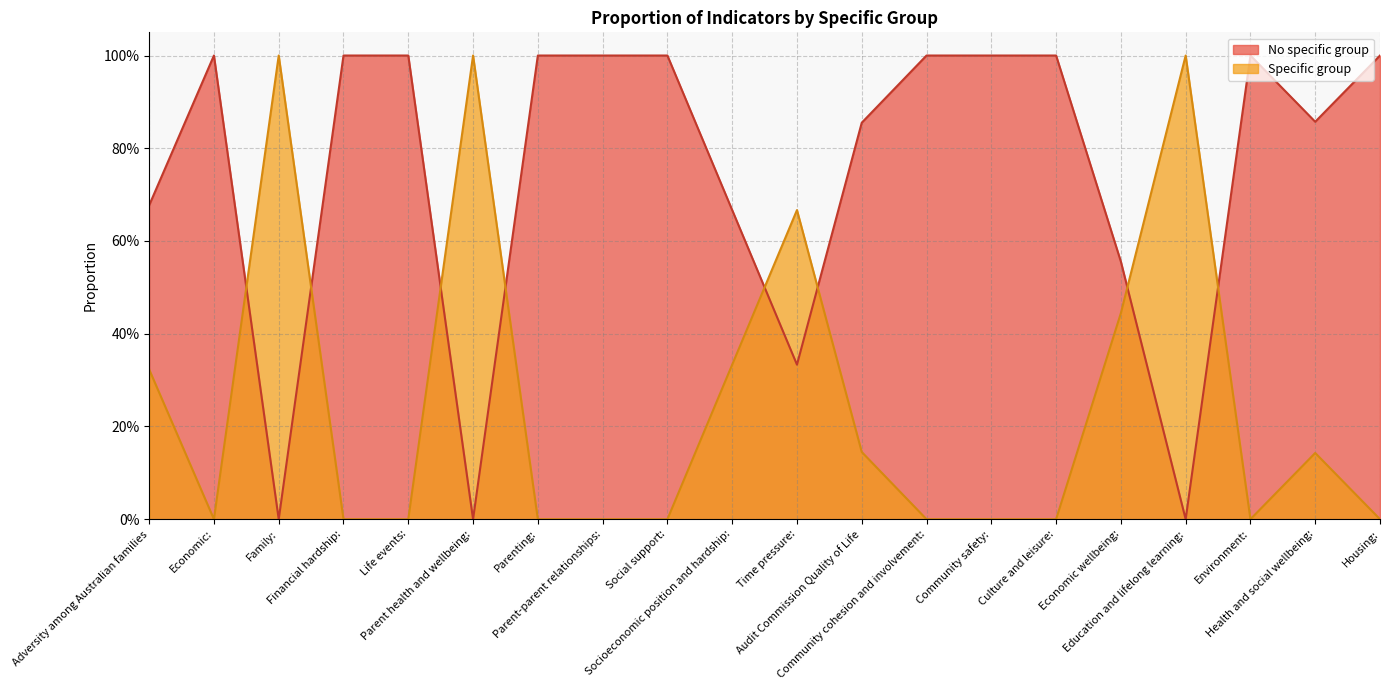

In No specific group, how many points are lower than both neighbors (excluding endpoints)?

5